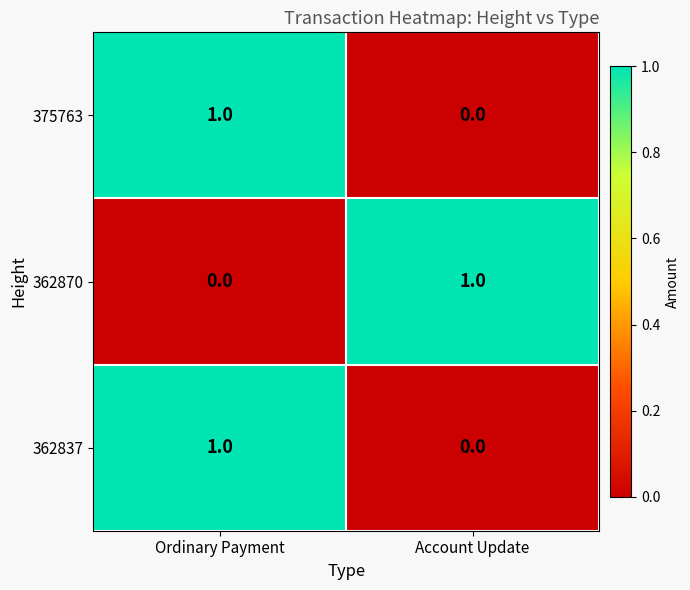

The value of 362837 at Account Update is 0. True or false?

True